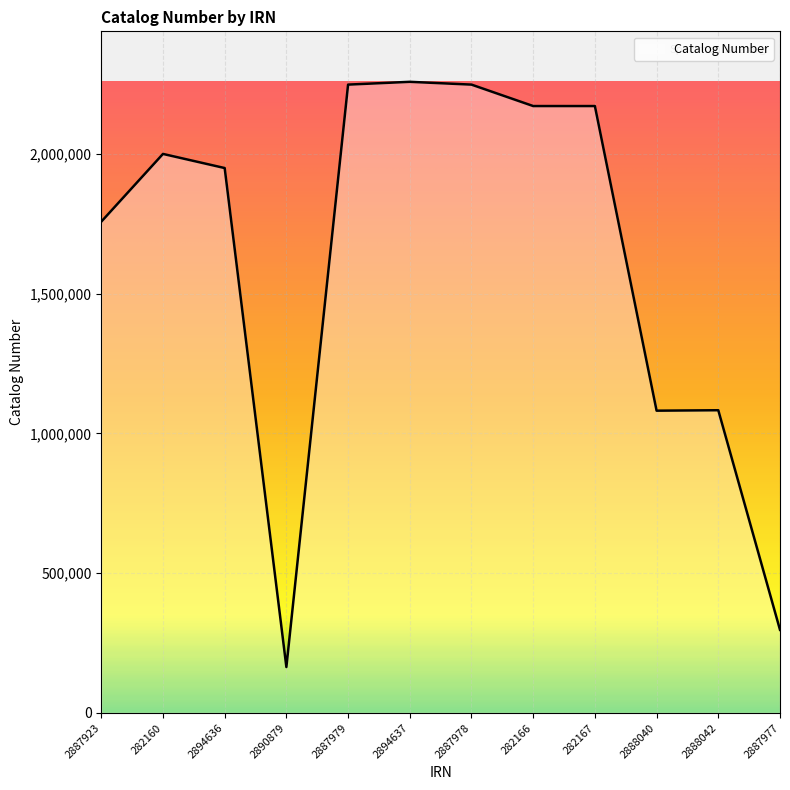

Does the chart display data point markers on the line(s)?

No